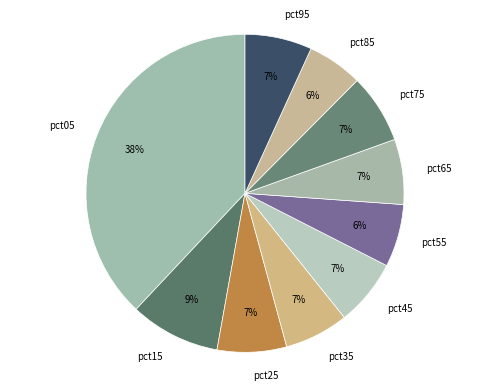

Which slice is the largest?

pct05